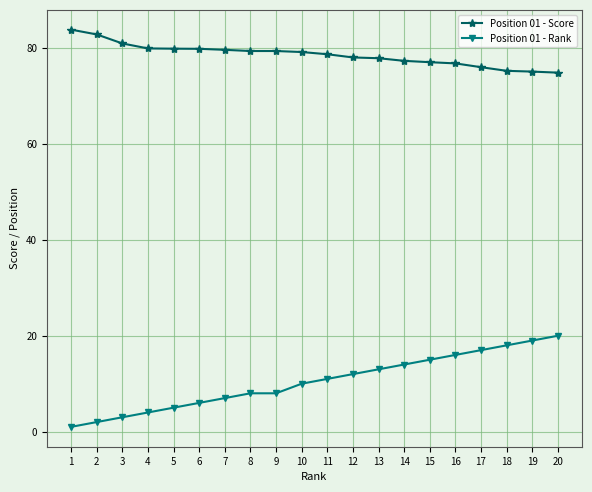

Which series has the largest total across all categories?

Position 01 - Score